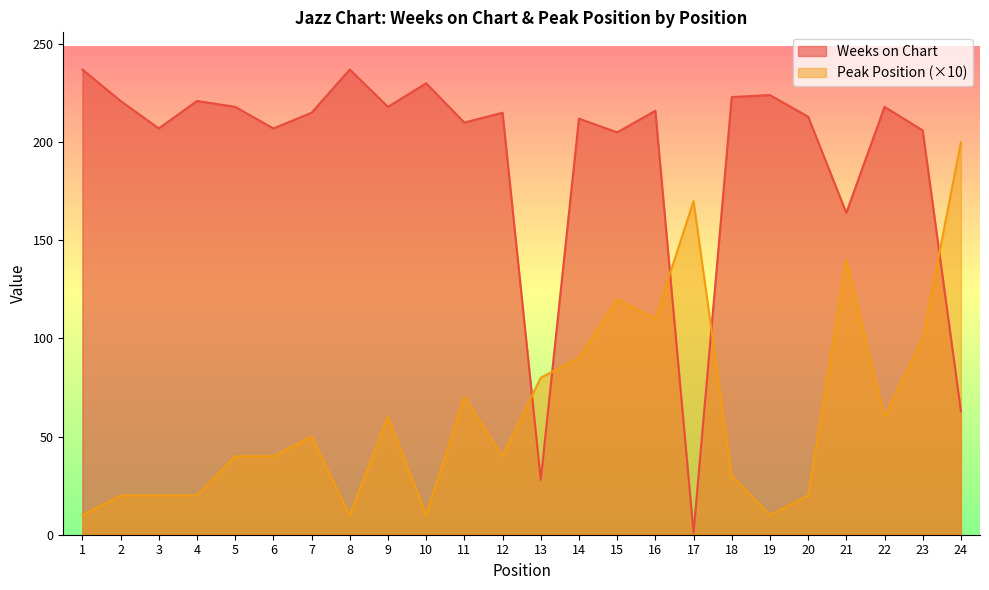

Read the Peak Position value at 9, to the nearest 10.

60